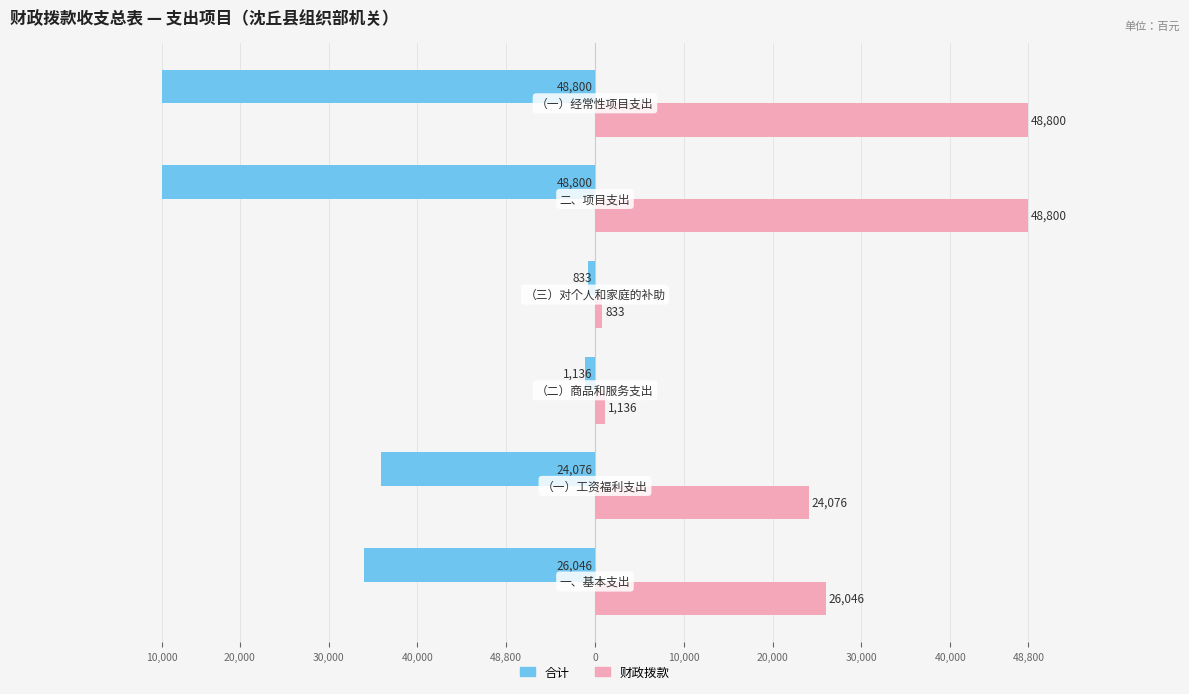

Which series has the largest total across all categories?

财政拨款